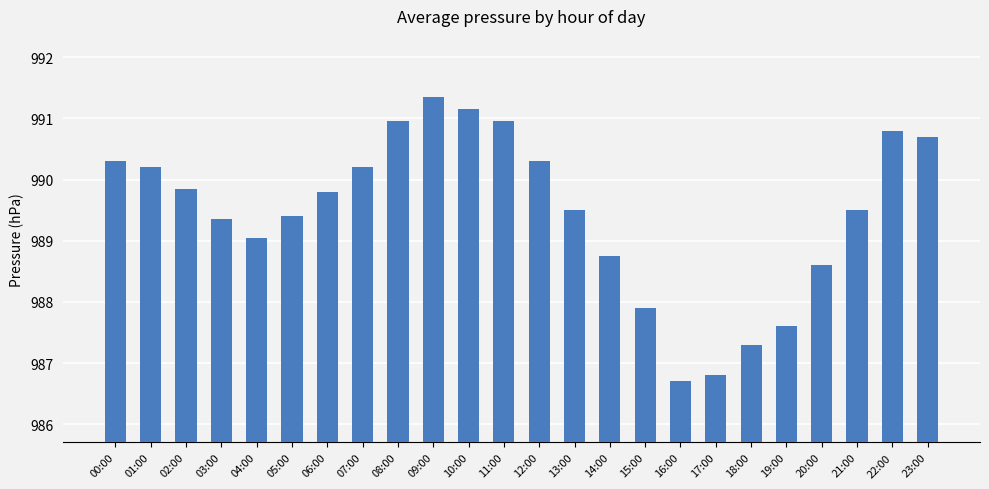

Approximately how many times larger is the value at 11:00 compared to 02:00?

1.0